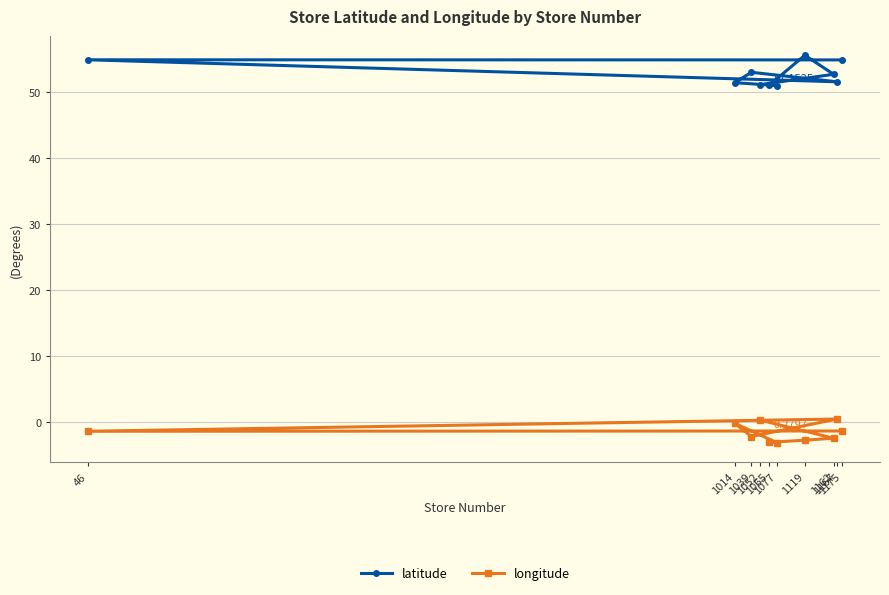

What is the sum of all longitude values?

-15.9